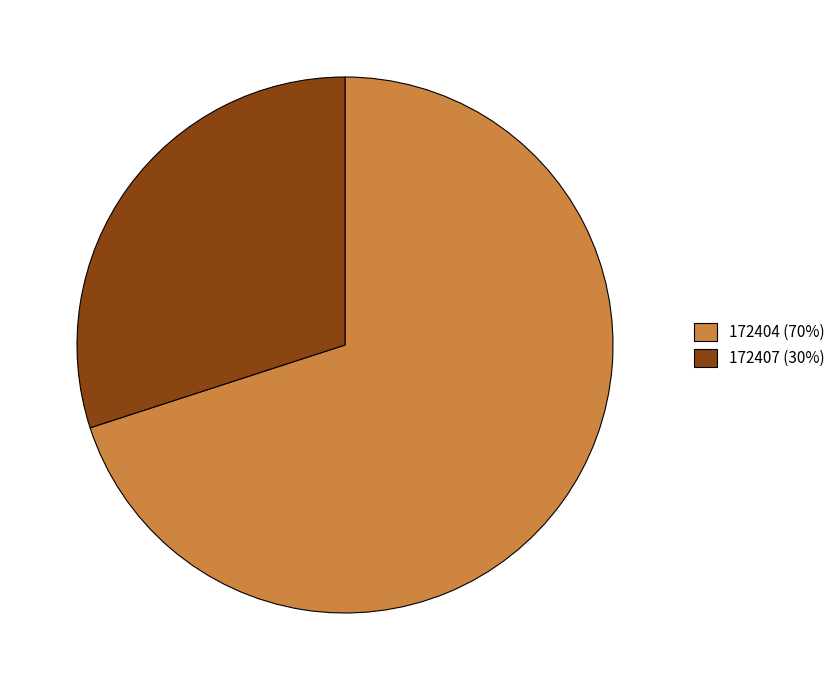

Is the sum of 172407 (30%) and 172404 (70%) greater than half?

Yes